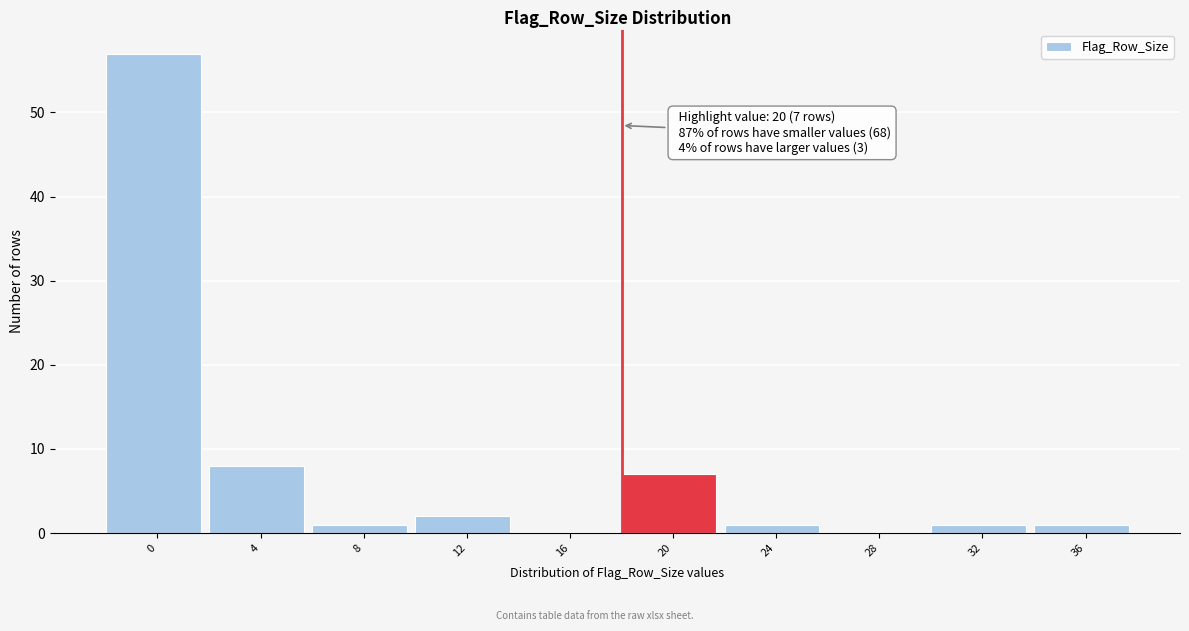

Reading left to right, extract all data points from this chart.

0=57	4=8	8=1	12=2	16=0	20=7	24=1	28=0	32=1	36=1